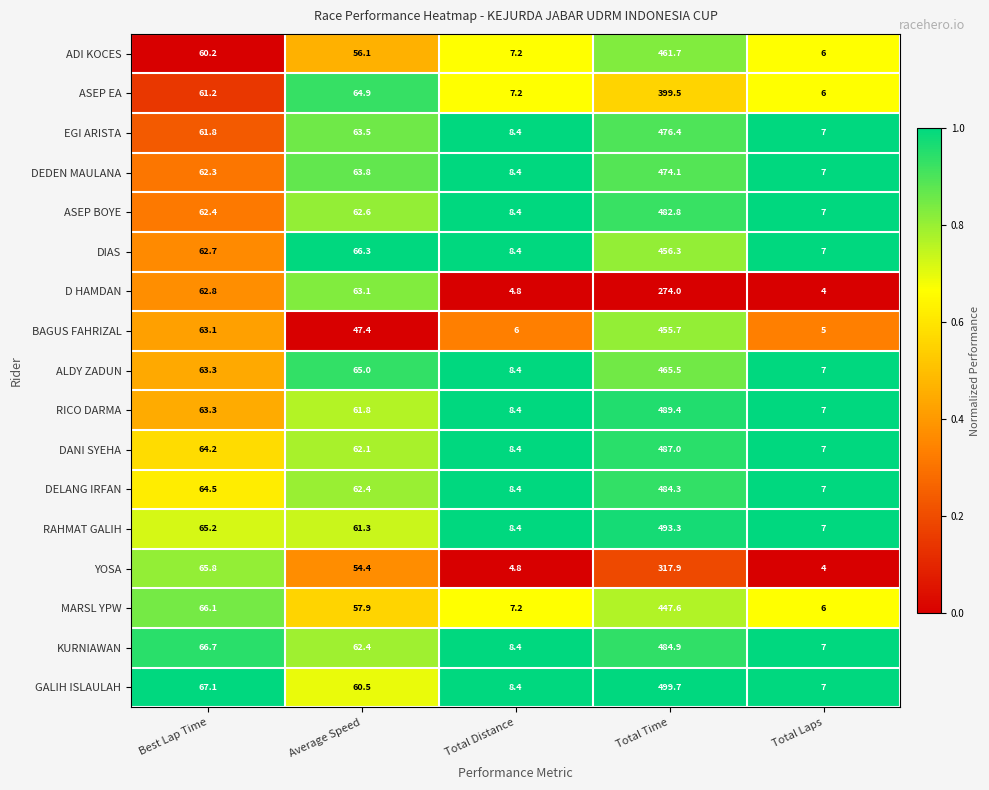

What is the sum of the D HAMDAN values at Total Distance and Total Laps?

8.8